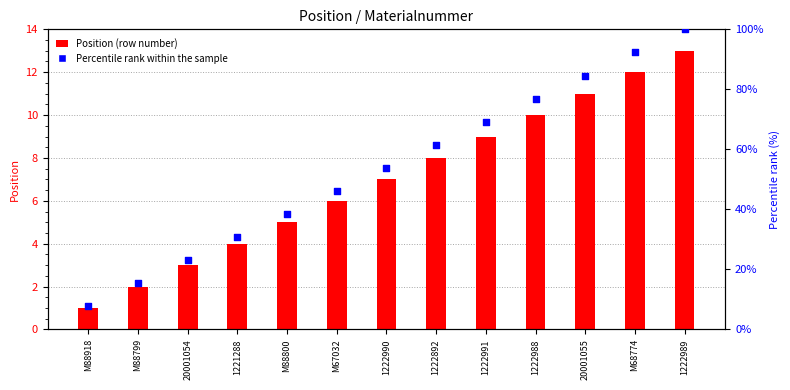

Which series contains the highest Y value?

Percentile rank